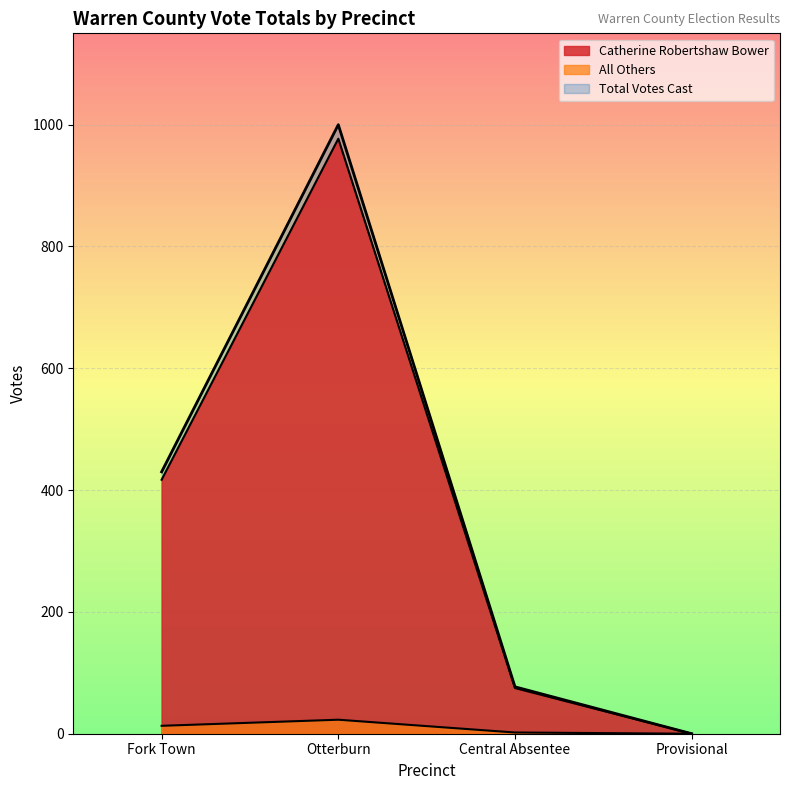

What is the difference between the maximum and minimum values in the Catherine Robertshaw Bower series?

977